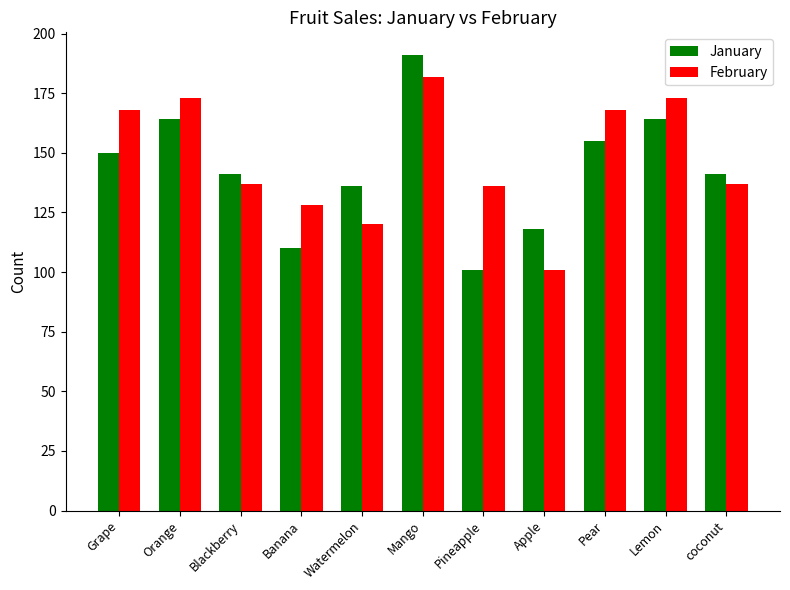

What position from the right is Pear?

3